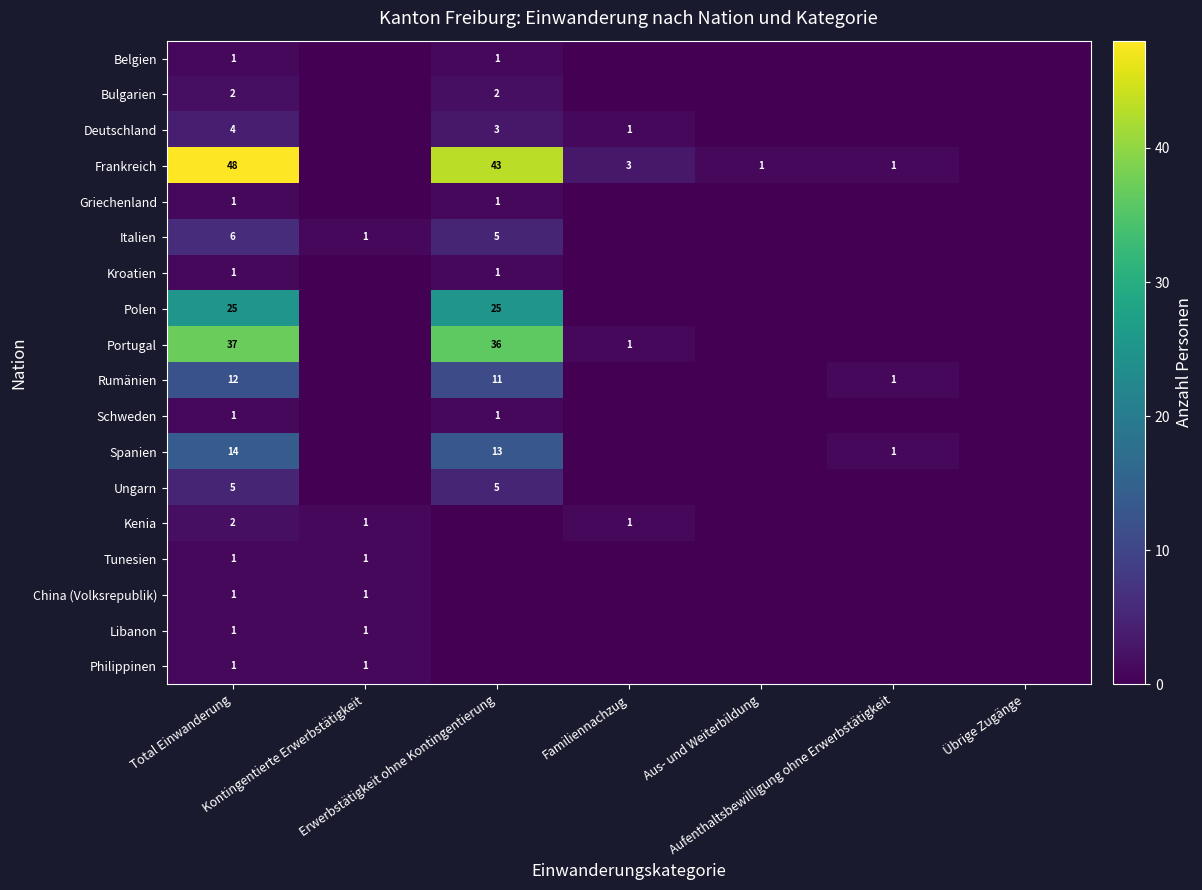

What is the sum of the Philippinen values at Kontingentierte Erwerbstätigkeit and Total Einwanderung?

2